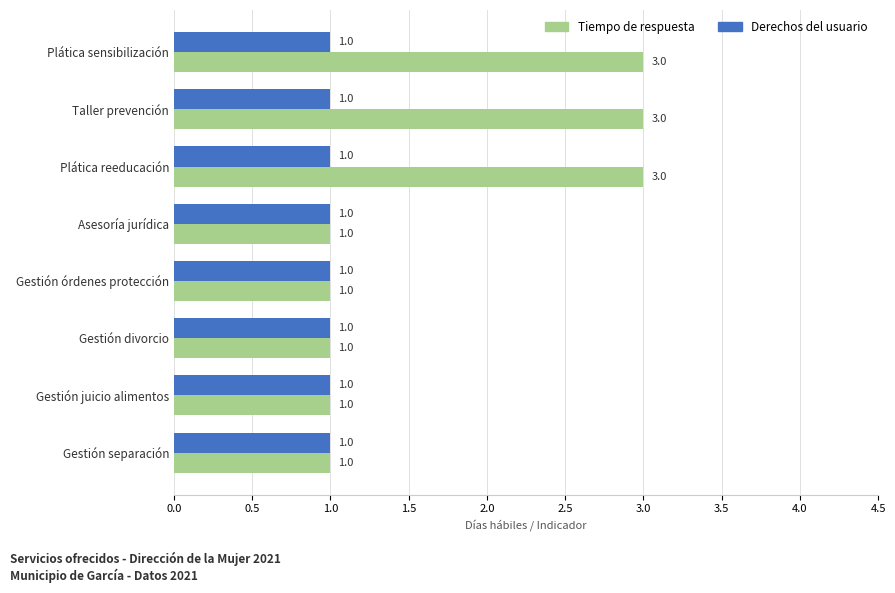

The Derechos del usuario series shows 1 at Gestión divorcio. True or false?

True